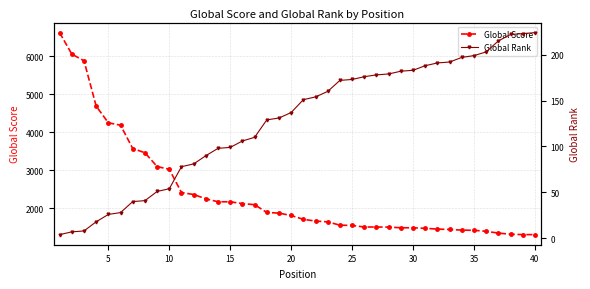

How many lines are shown in the chart?

2